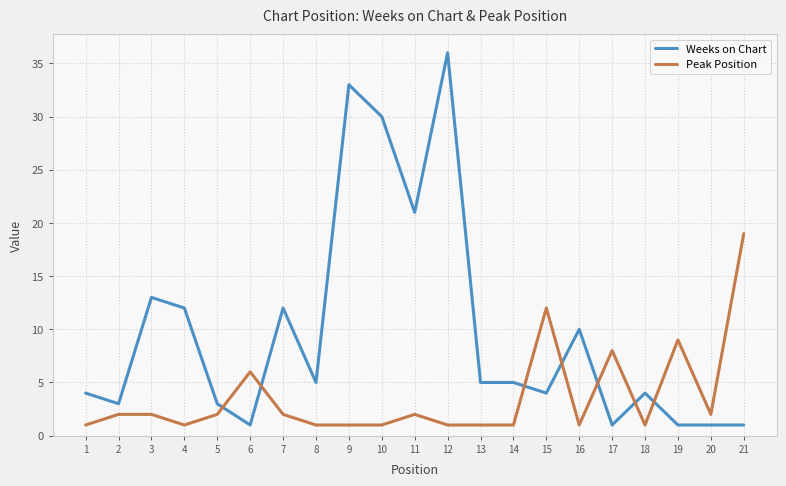

How many lines are shown in the chart?

2